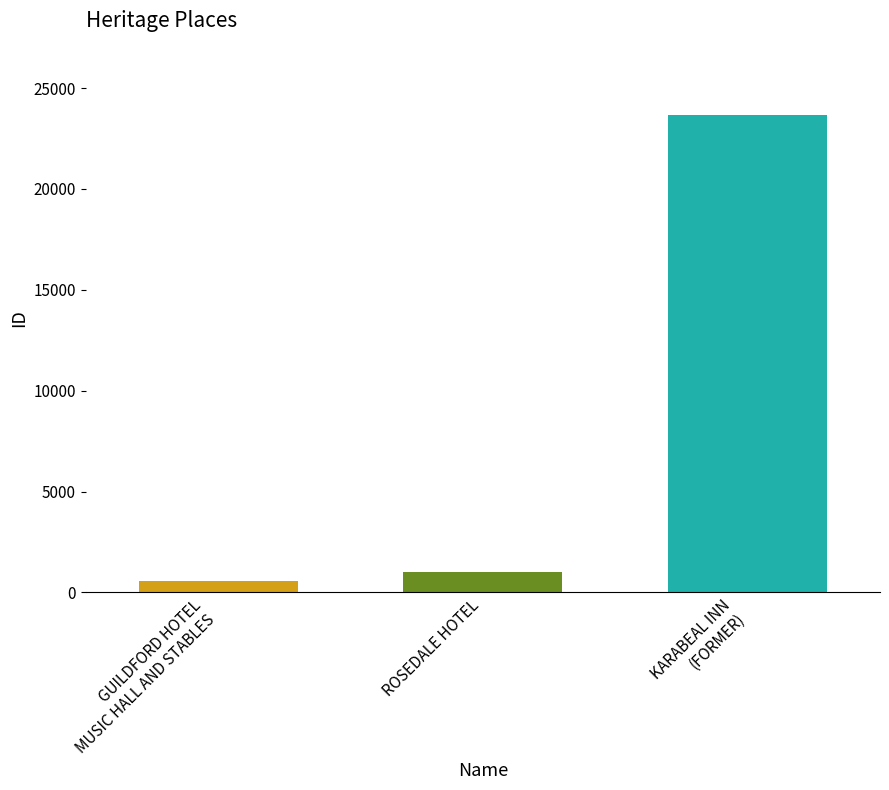

What is the difference between the highest and lowest values at ROSEDALE HOTEL?

23091